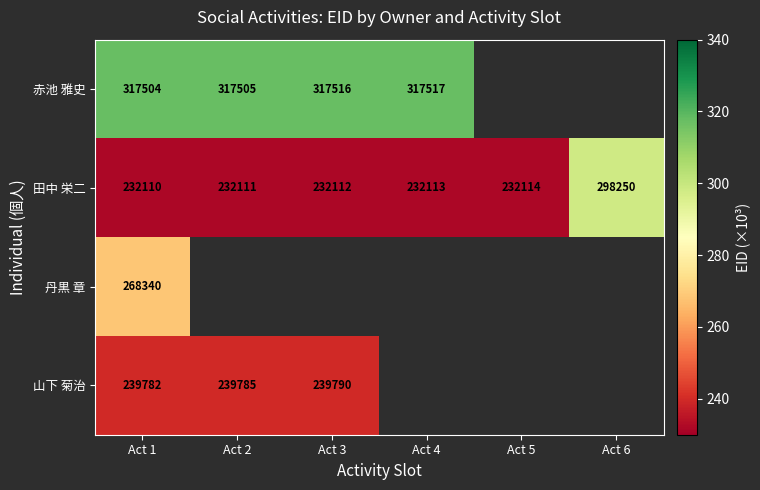

Rank the series at Act 1 from lowest to highest value.

田中 栄二, 山下 菊治, 丹黒 章, 赤池 雅史